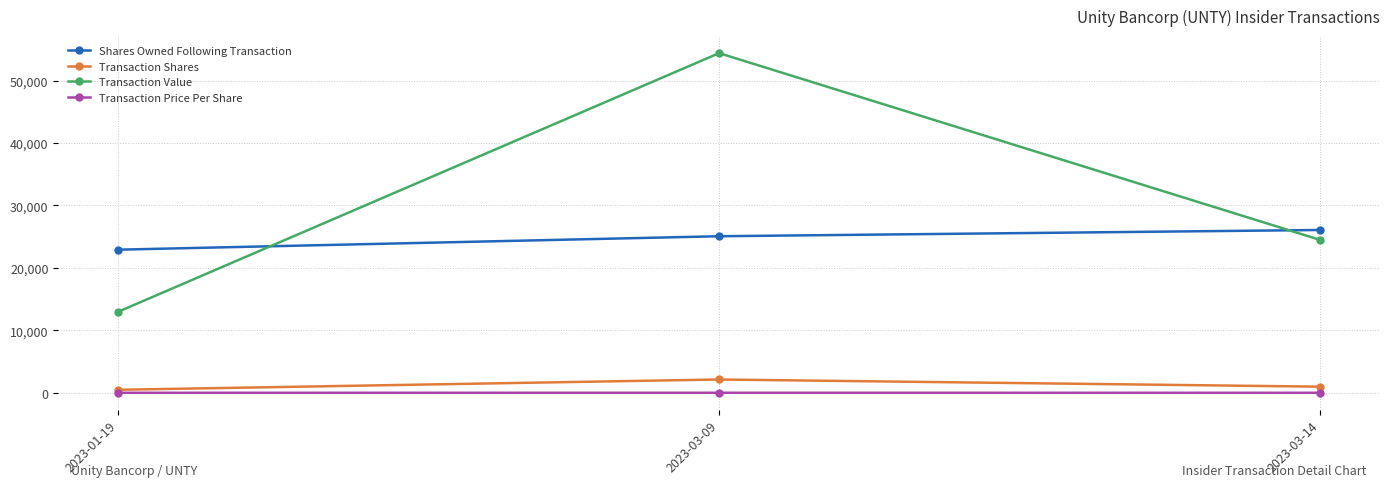

What is the maximum value for Shares Owned Following Transaction?

26078.0